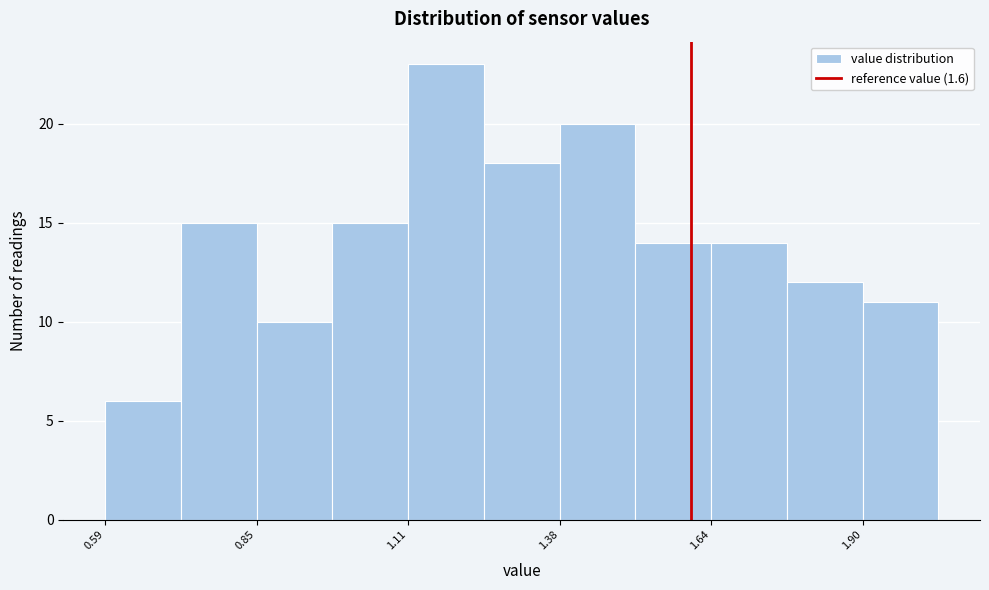

Read against the x-axis, roughly where is the centre of the tallest bar?

1.20